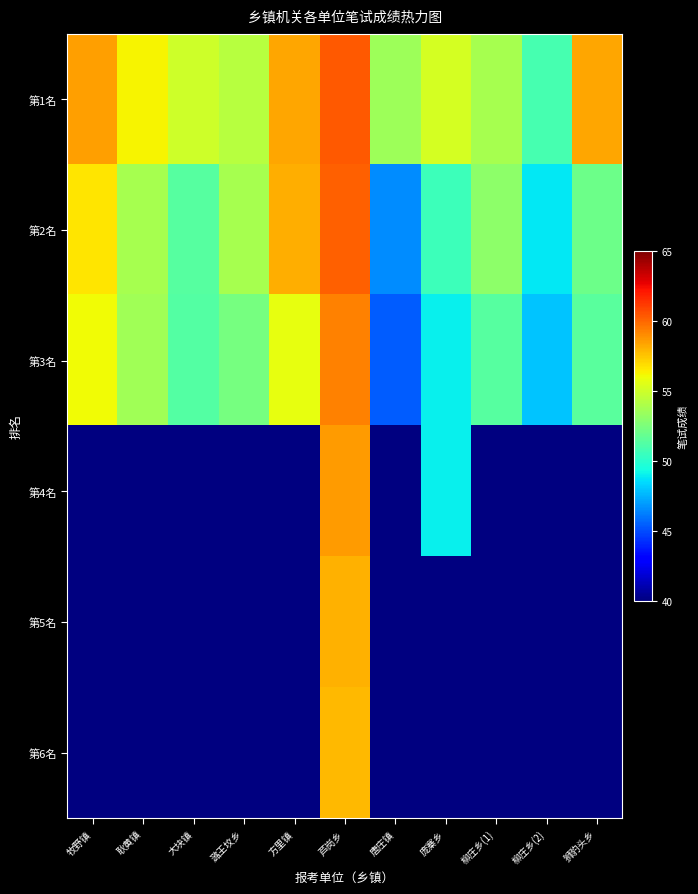

Is it true that 第5名 equals 17.5 at 芦岗乡?

False